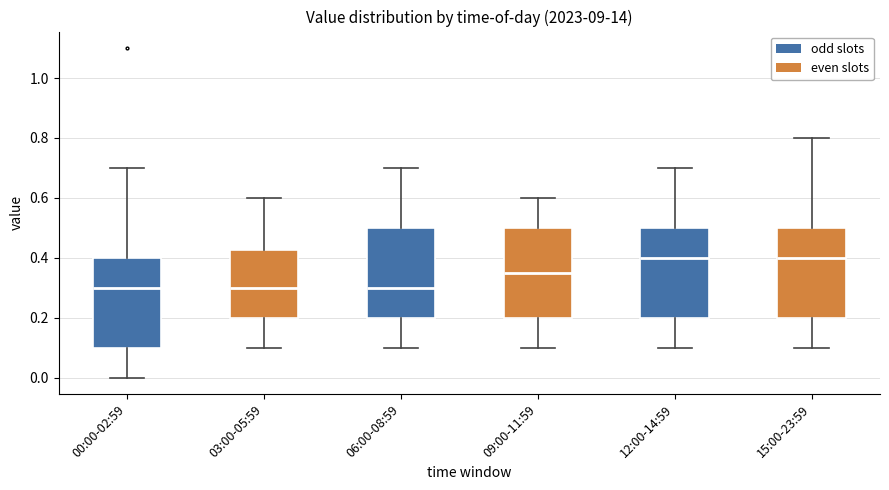

Where does the upper whisker of the box for 15:00-23:59 end on the y-axis? The values are not printed on the chart, so give them approximately, as read against the axis.

0.80